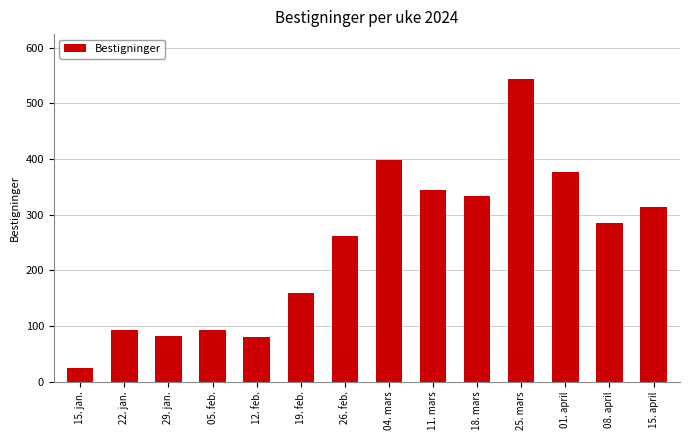

How many bars are there in total?

14